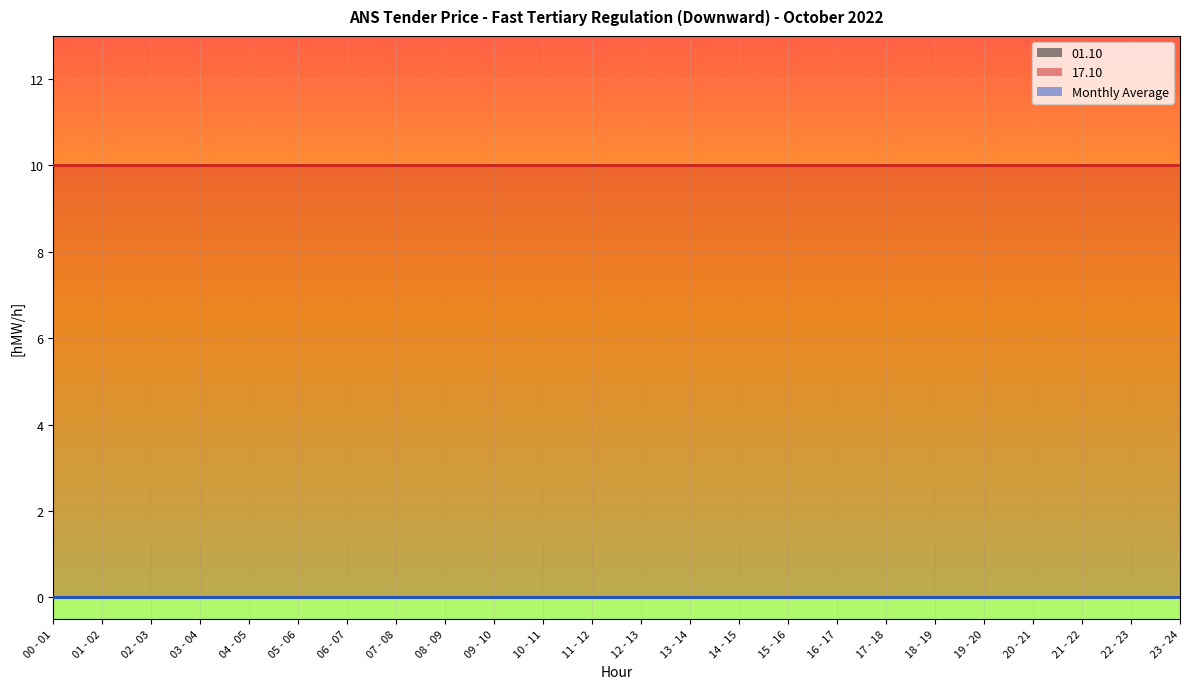

Does the chart display data point markers on the line(s)?

No